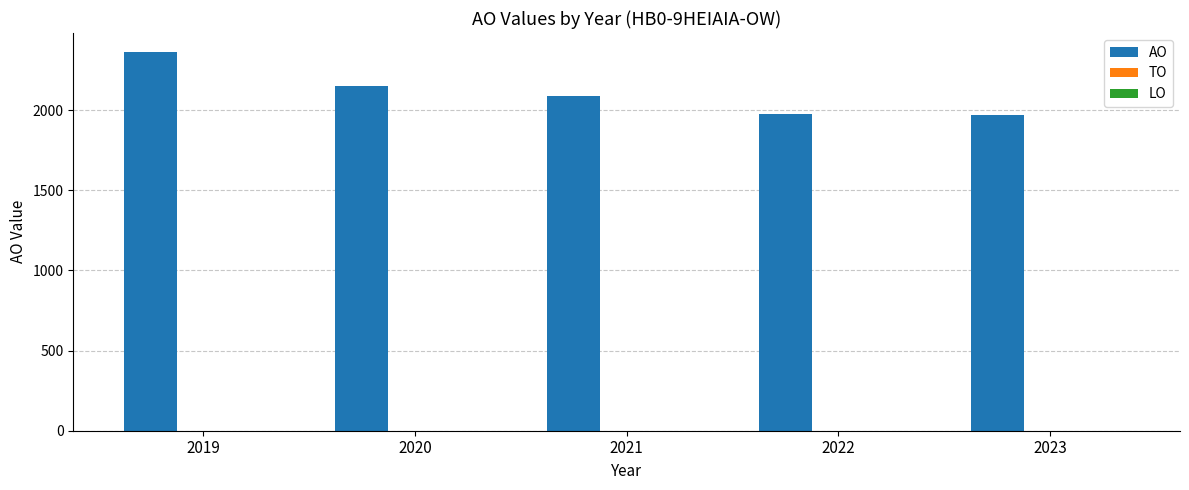

What is the value of the 4th bar from the left?

1973.9